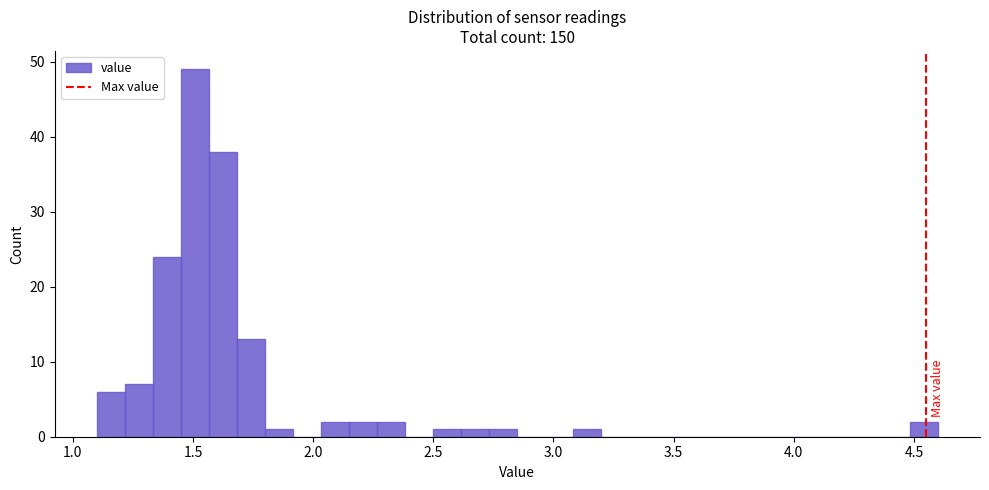

Around what value on the x-axis is the tallest bar? Give the approximate position of its centre, as read against the axis.

1.50